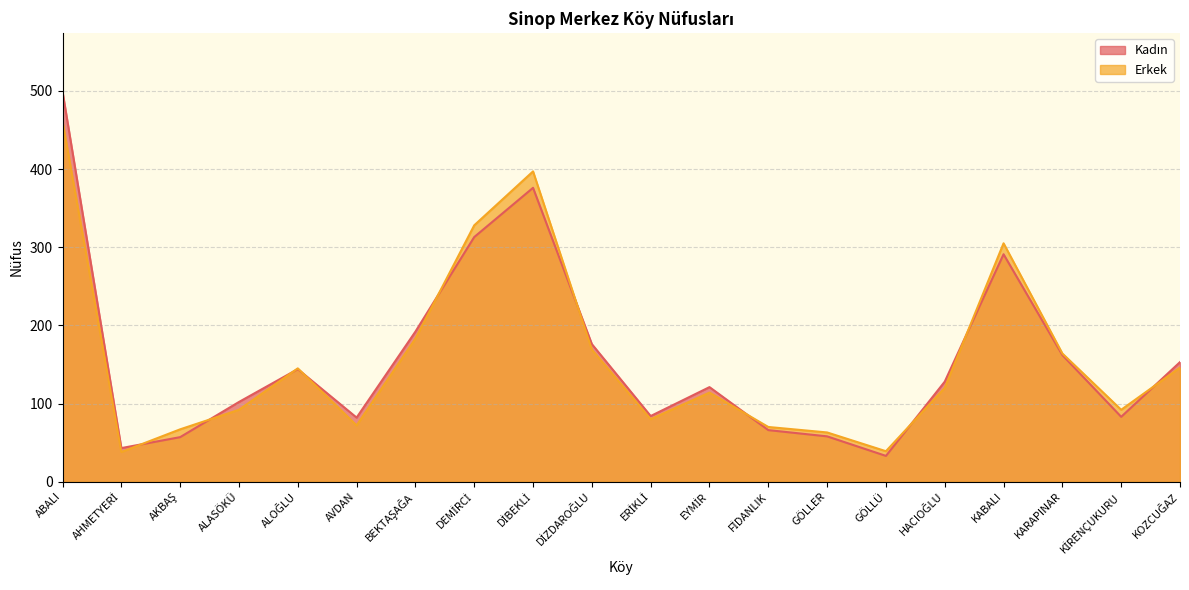

What is the average value of the Erkek series?

157